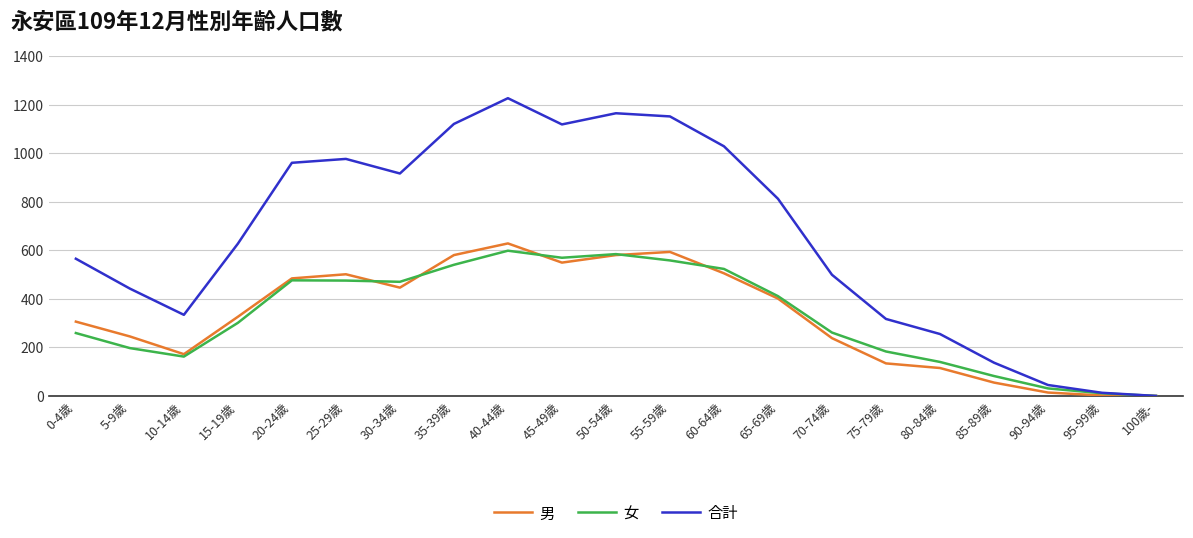

Which series has the largest total across all categories?

合計